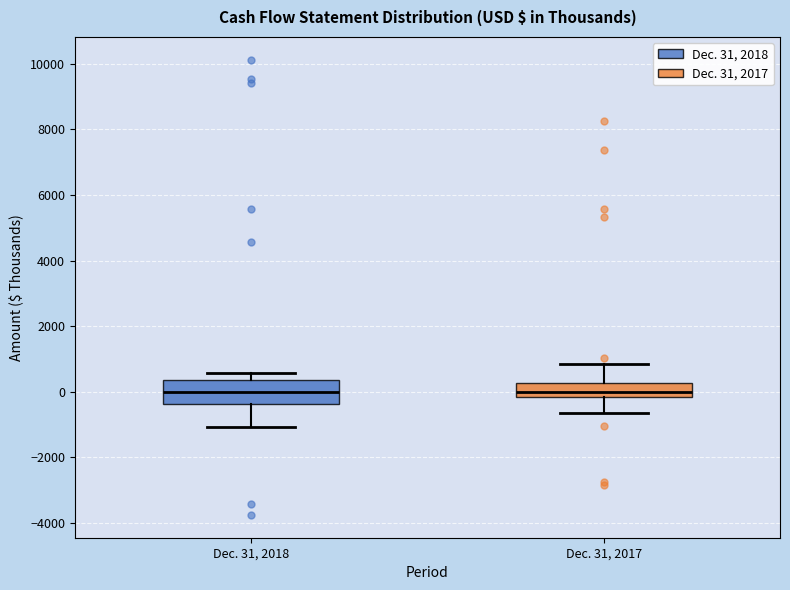

Reading left to right, transcribe this box plot: for each box, give where its median line is, the range the box spans, and where its two whiskers end, as read against the y-axis. The values are not printed on the chart, so give them approximately, as read against the axis.

Dec. 31, 2018: median 0, box -400 to 400, whiskers -1000 to 600
Dec. 31, 2017: median 0, box -200 to 200, whiskers -600 to 800